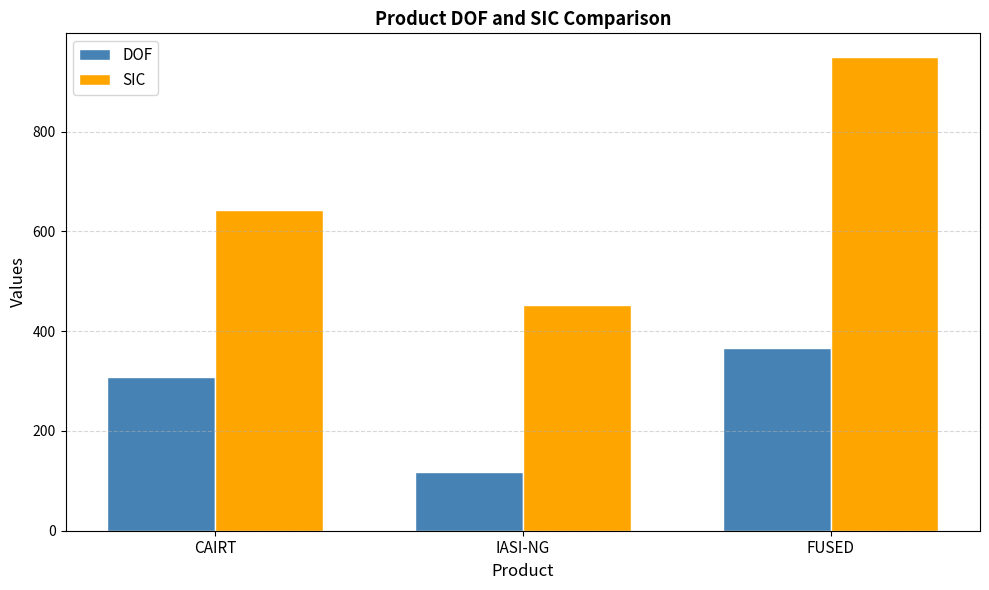

What is the difference between the maximum and second lowest values in the SIC series?

307.2